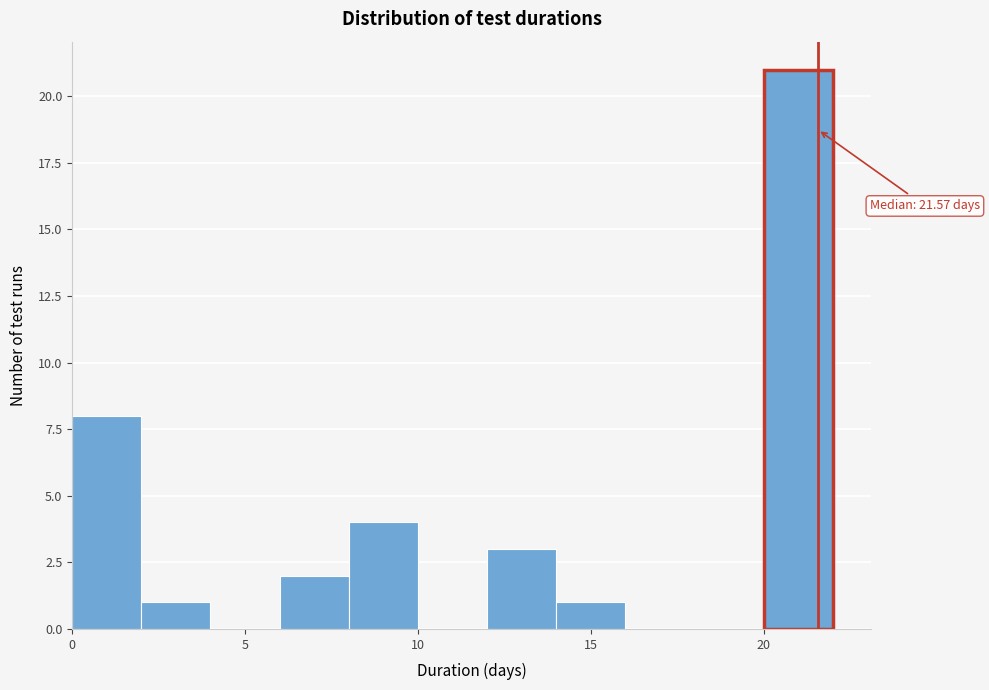

Over which range of the x-axis is the bar tallest?

20 to 22